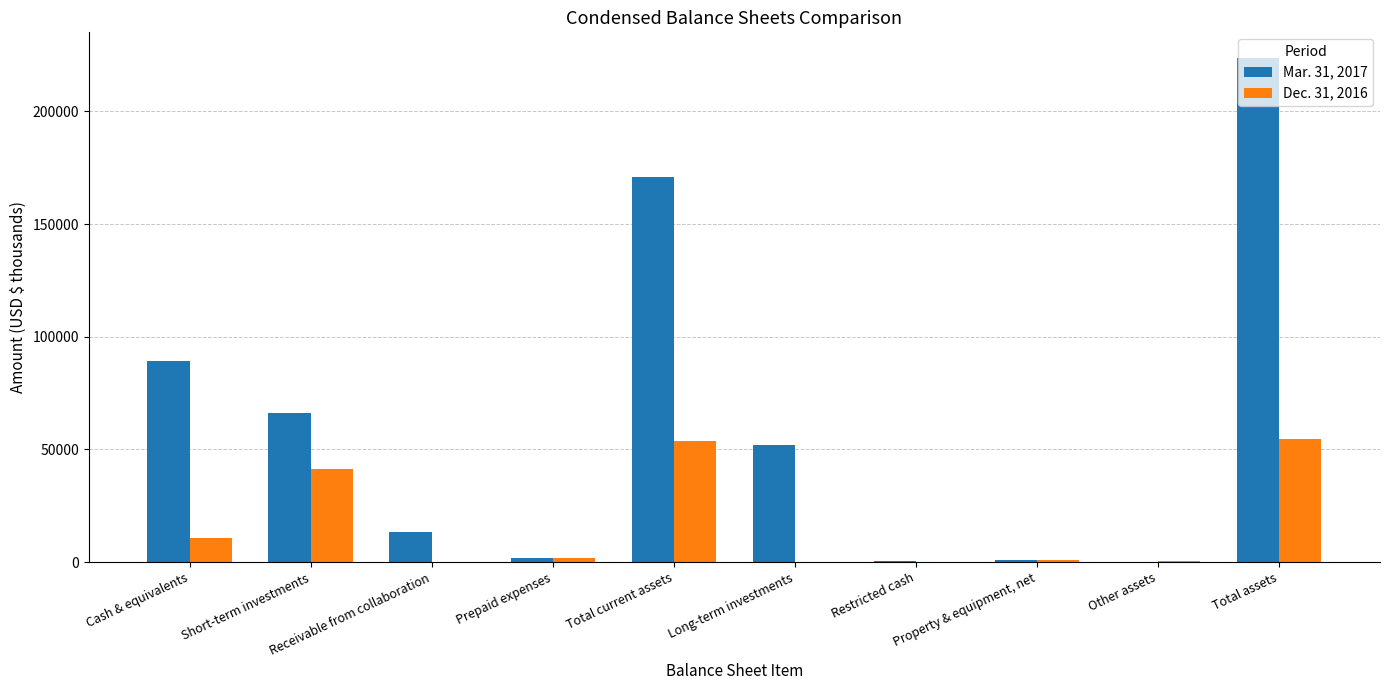

How many groups of bars are there?

10